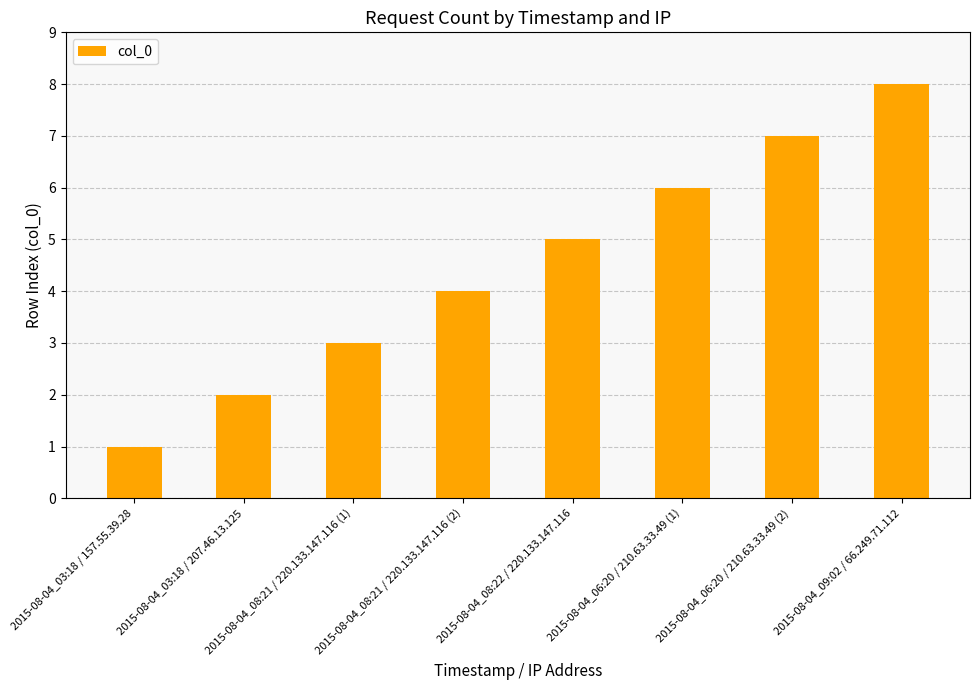

Reading right to left, transcribe all the data shown in this chart.

2015-08-04_09:02 / 66.249.71.112=8	2015-08-04_06:20 / 210.63.33.49 (2)=7	2015-08-04_06:20 / 210.63.33.49 (1)=6	2015-08-04_08:22 / 220.133.147.116=5	2015-08-04_08:21 / 220.133.147.116 (2)=4	2015-08-04_08:21 / 220.133.147.116 (1)=3	2015-08-04_03:18 / 207.46.13.125=2	2015-08-04_03:18 / 157.55.39.28=1